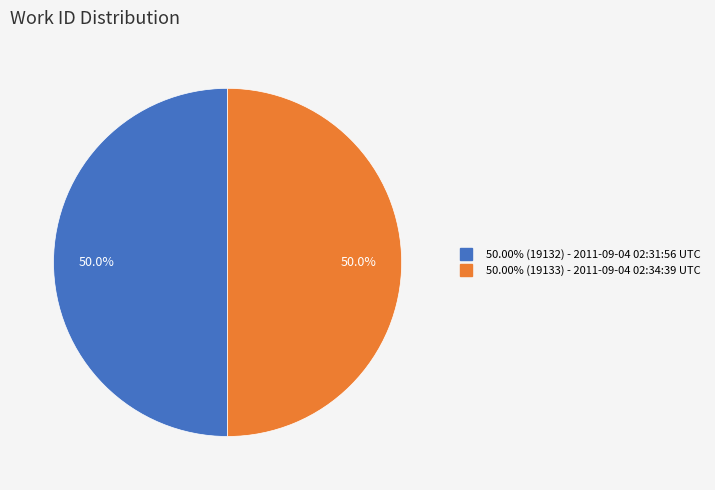

How many slices are in this pie chart?

2